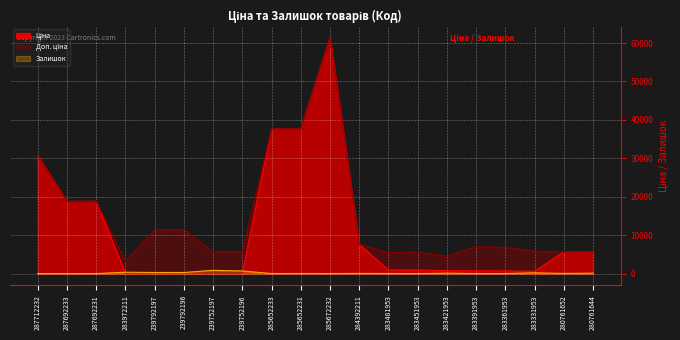

How many intersections are there between Залишок and Ціна?

2